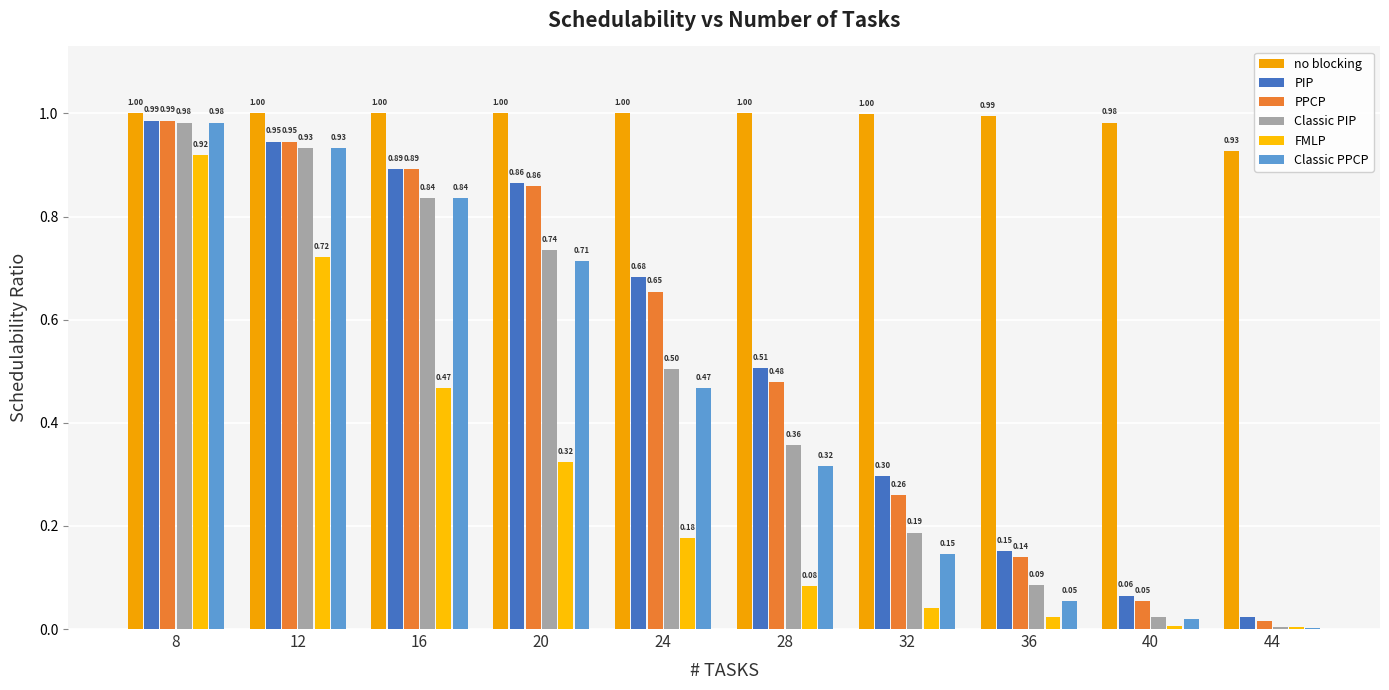

How many groups of bars are there?

10